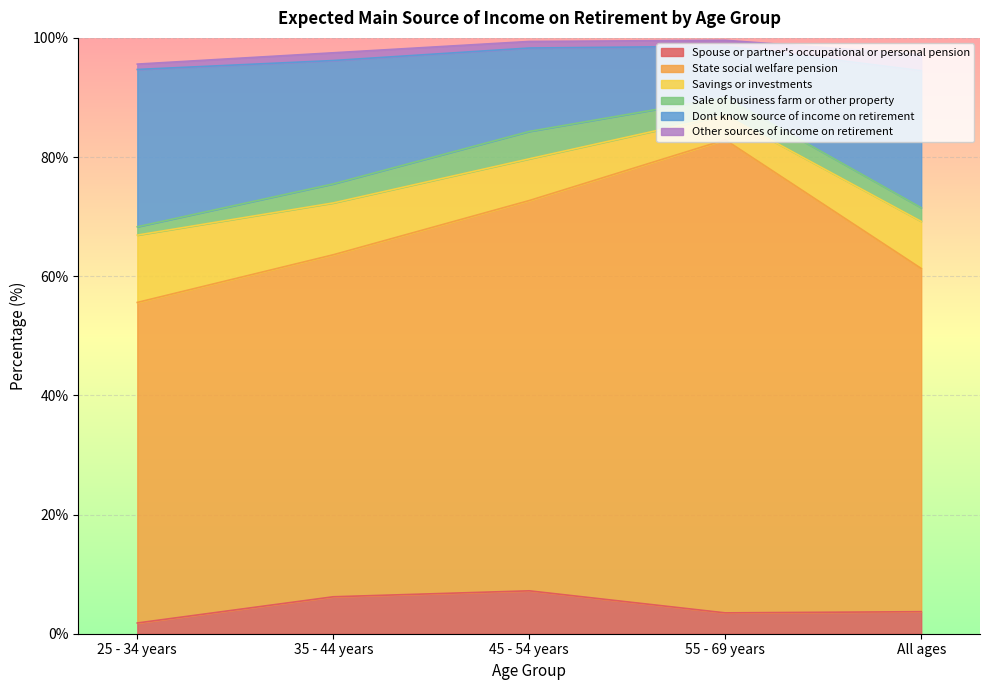

At 45 - 54 years, list the series in order from smallest to largest.

Other sources of income on retirement, Sale of business farm or other property, Savings or investments, Spouse or partner's occupational or personal pension, Dont know source of income on retirement, State social welfare pension